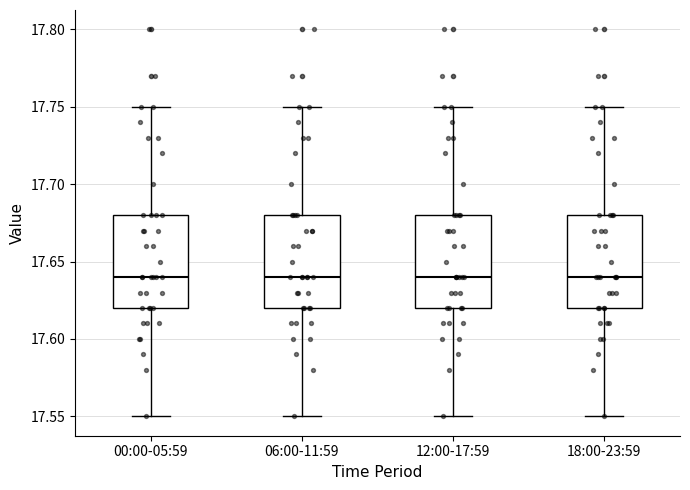

Reading left to right, read every box against the y-axis: the position of its median line, the range the box covers, and the ends of its whiskers. The values are not printed on the chart, so give them approximately, as read against the axis.

00:00-05:59: median 17.64, box 17.62 to 17.68, whiskers 17.55 to 17.75
06:00-11:59: median 17.64, box 17.62 to 17.68, whiskers 17.55 to 17.75
12:00-17:59: median 17.64, box 17.62 to 17.68, whiskers 17.55 to 17.75
18:00-23:59: median 17.64, box 17.62 to 17.68, whiskers 17.55 to 17.75